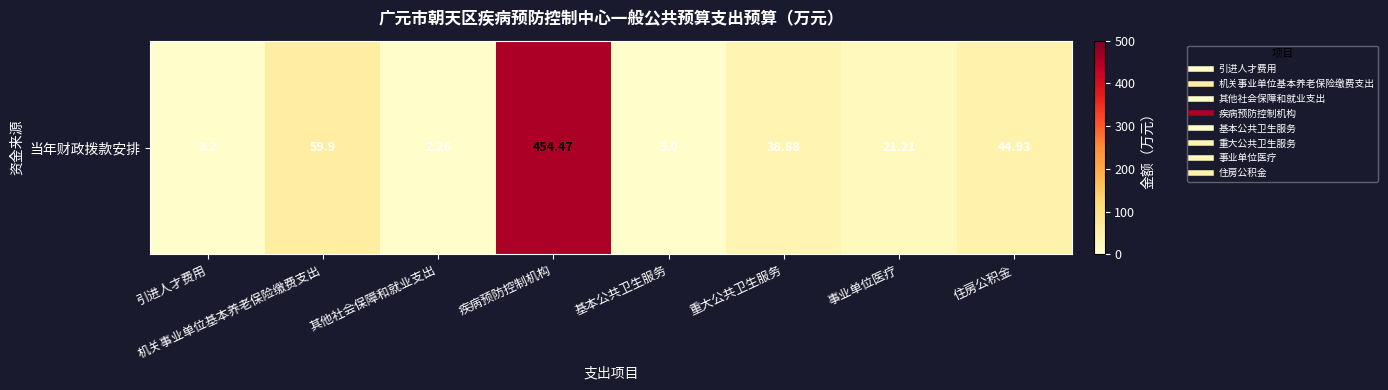

Reading left to right, transcribe all the data shown in this chart.

3.2	59.9	2.3	454.5	5.0	38.9	21.2	44.9